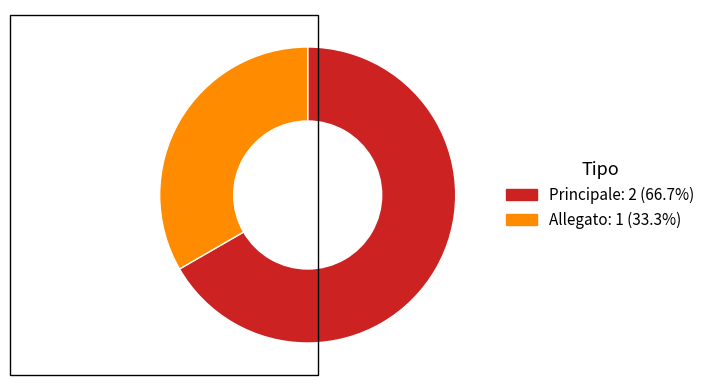

Rank the categories by value from lowest to highest.

Allegato, Principale